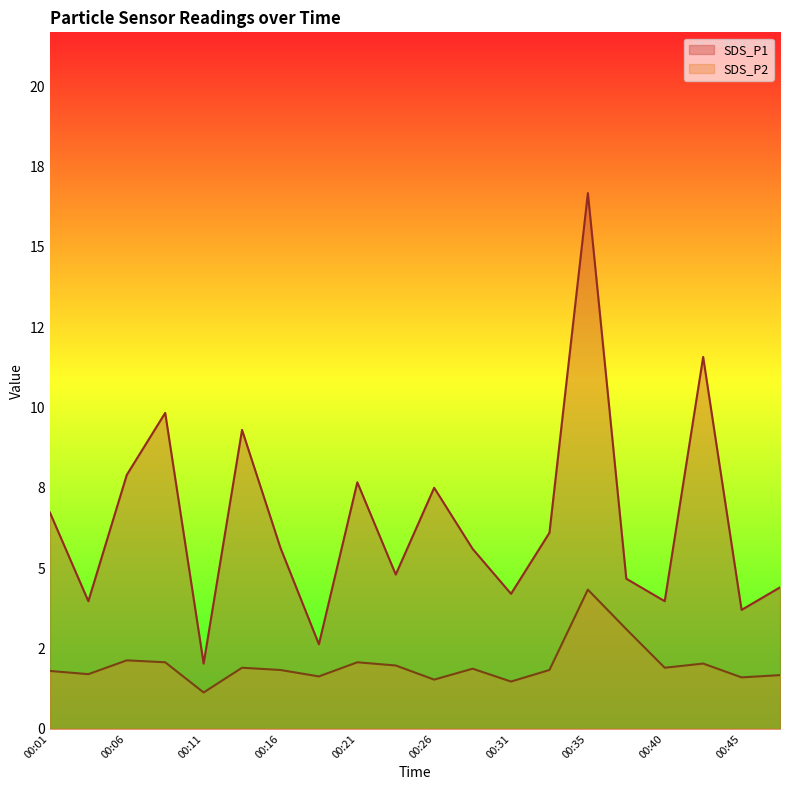

How many lines are shown in the chart?

2